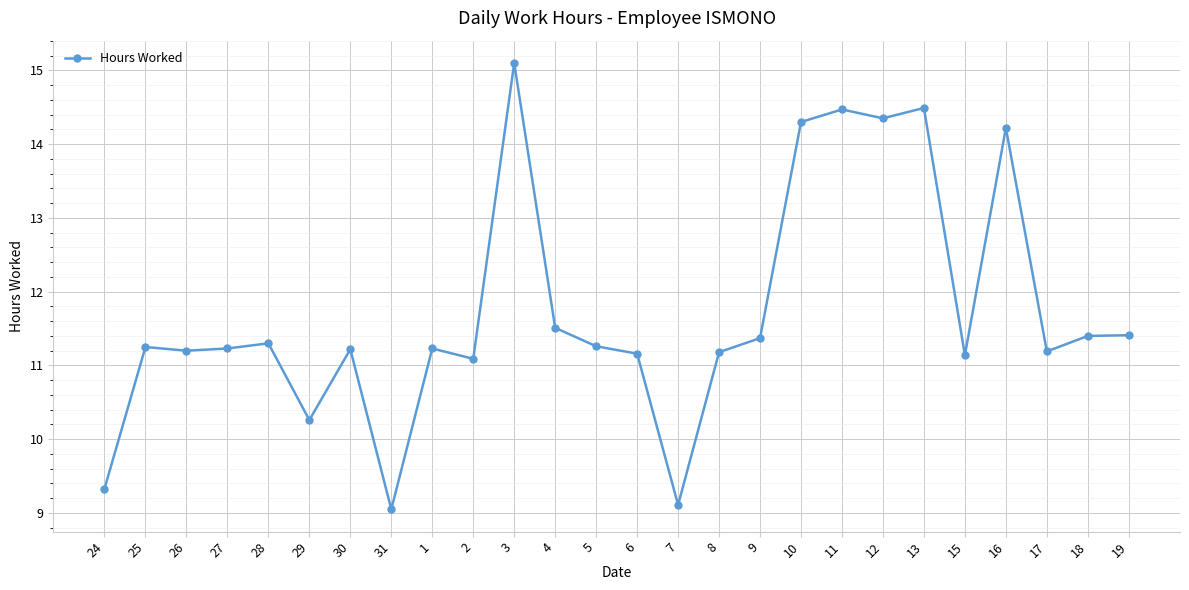

What is the smallest value displayed?

9.1